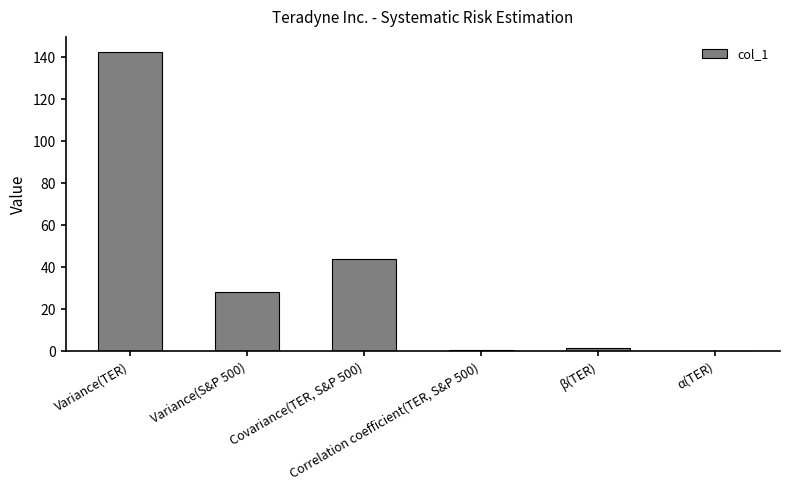

What is the maximum value shown in the chart?

142.5